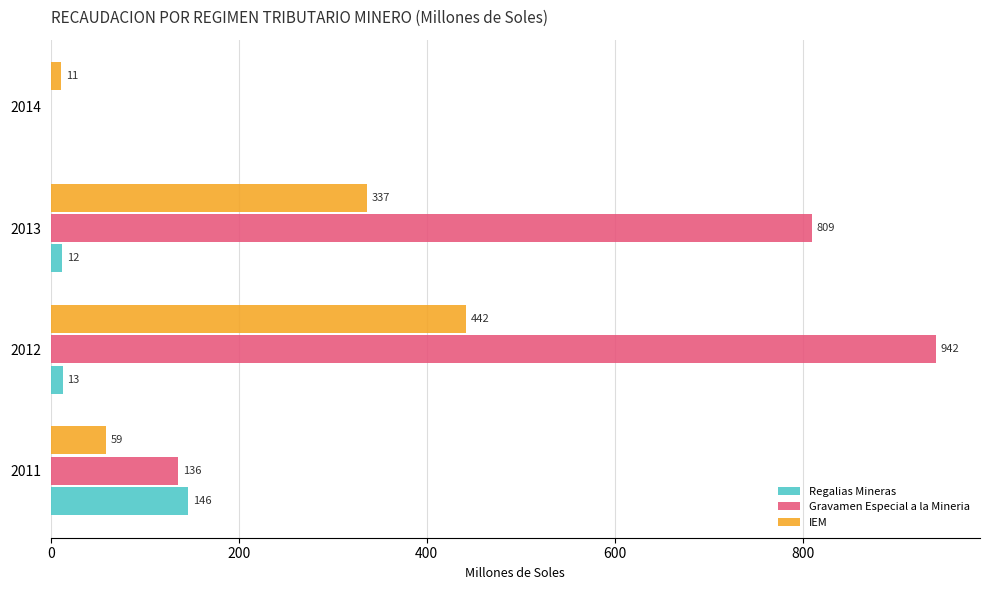

Which category has the highest value across all series?

2012